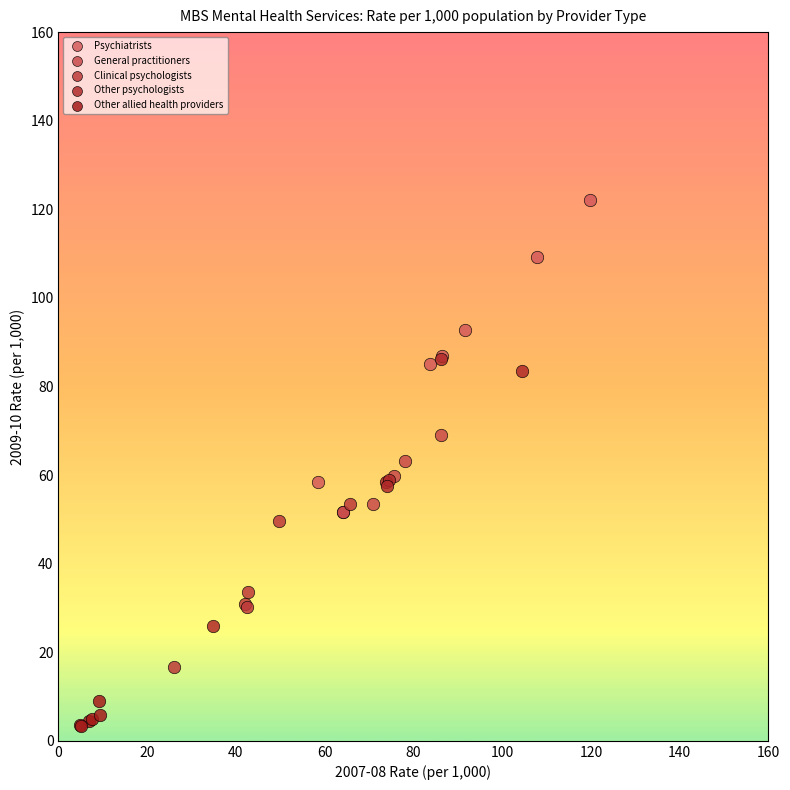

Which series reaches the minimum Y coordinate?

Other allied health providers